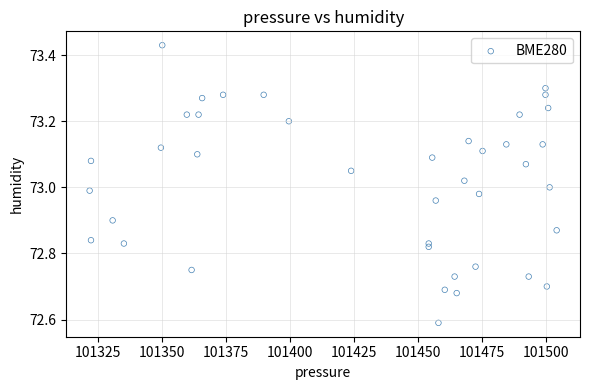

What is the range of X values (max minus min)?

182.6